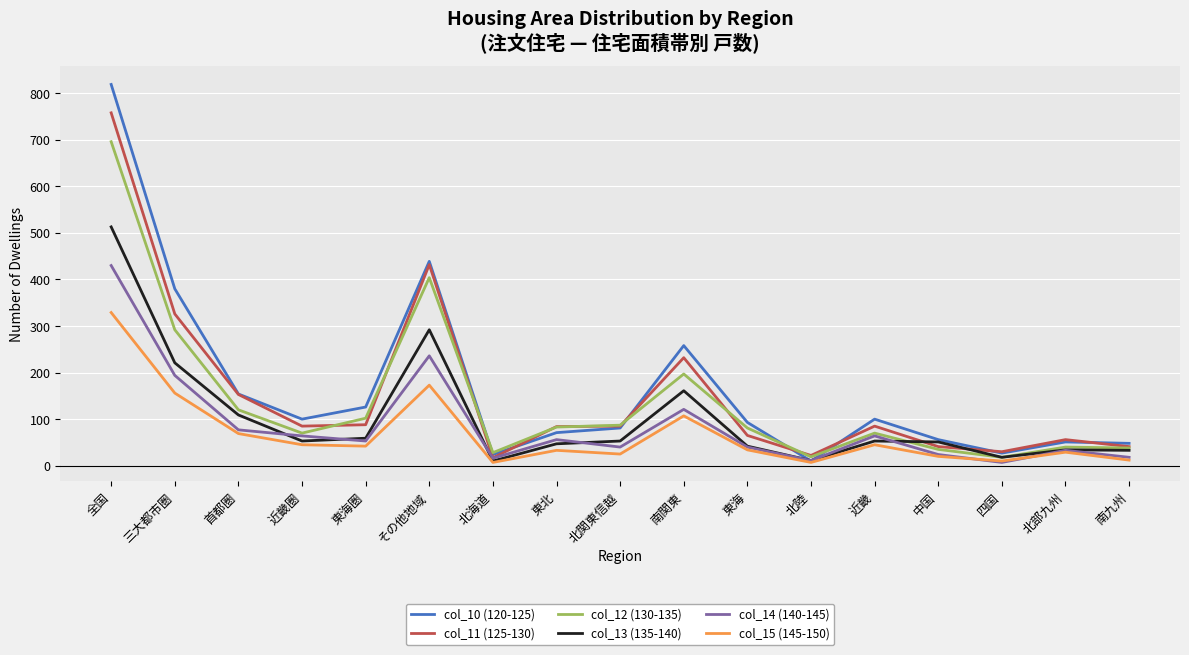

True or false: col_12 (130-135) has a value of 70 at 近畿圏.

True